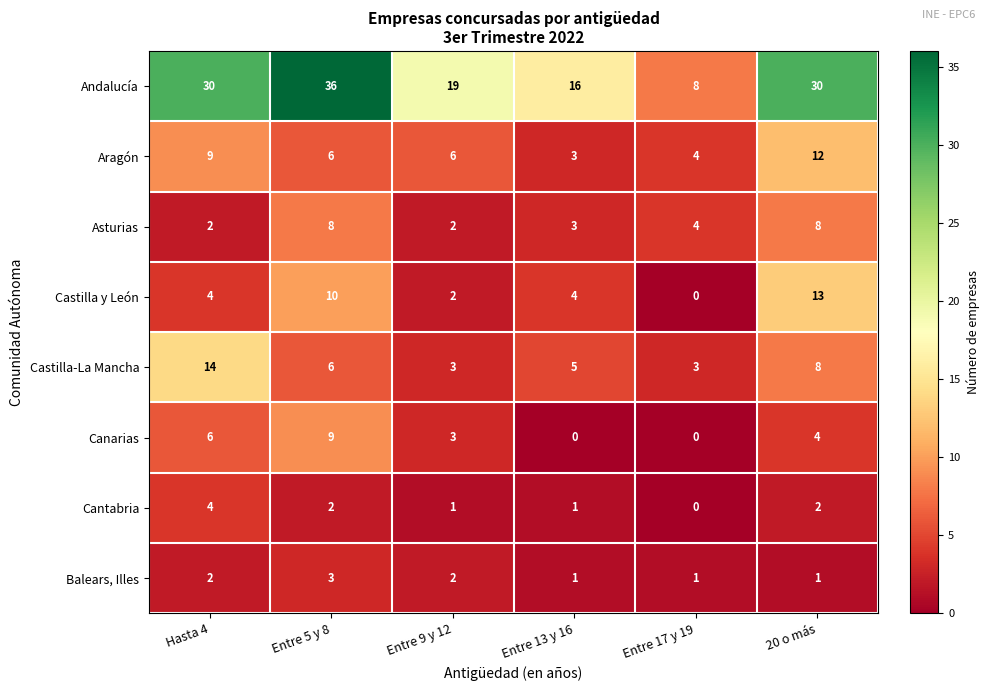

List the series in order of their peak value, lowest first.

Balears, Illes, Cantabria, Asturias, Canarias, Aragón, Castilla y León, Castilla-La Mancha, Andalucía